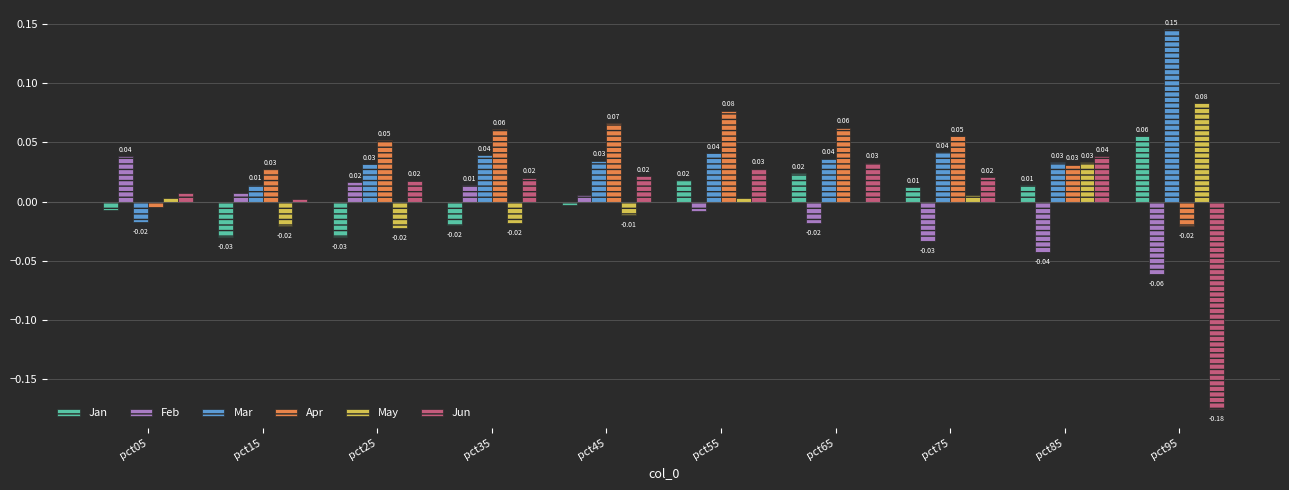

Which series has the largest total across all categories?

Apr